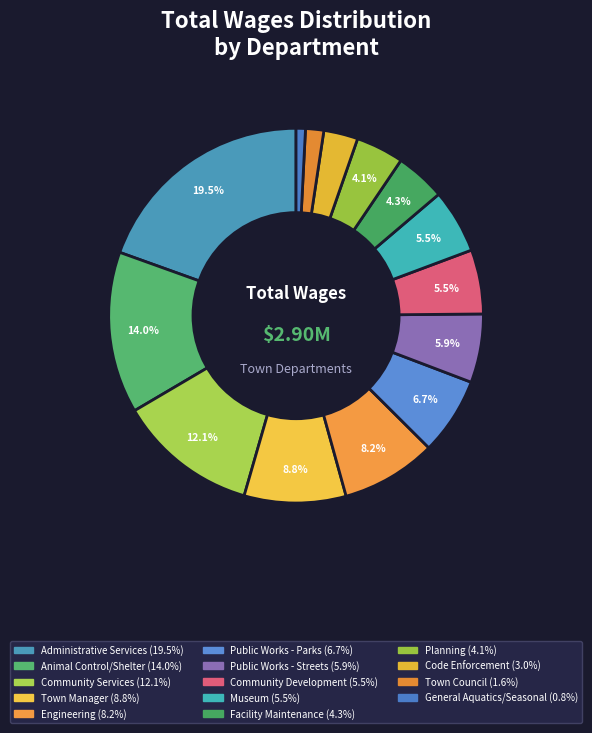

Which slice is the smallest?

General Aquatics/Seasonal